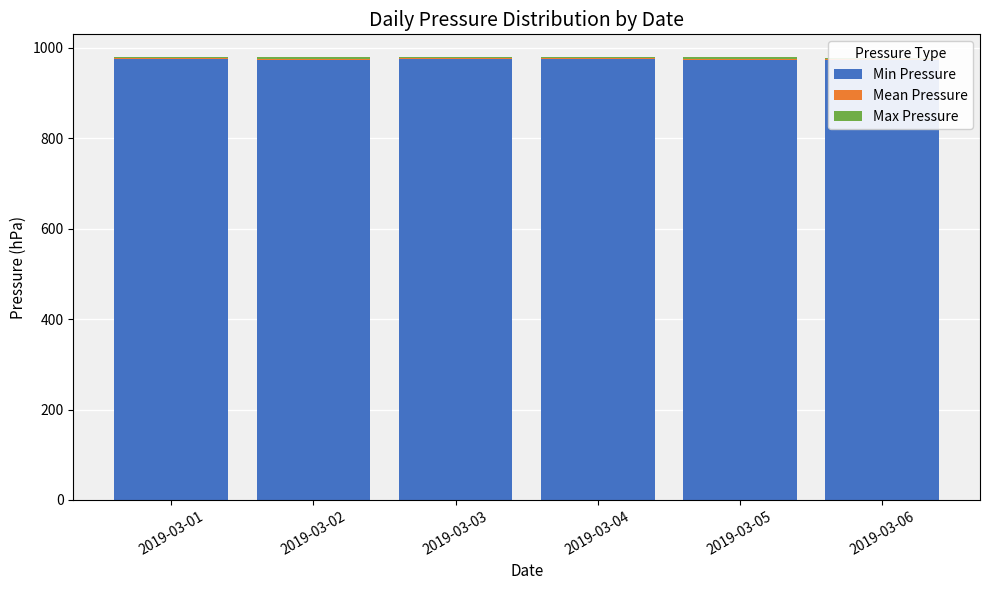

Count the number of data series in this chart.

3